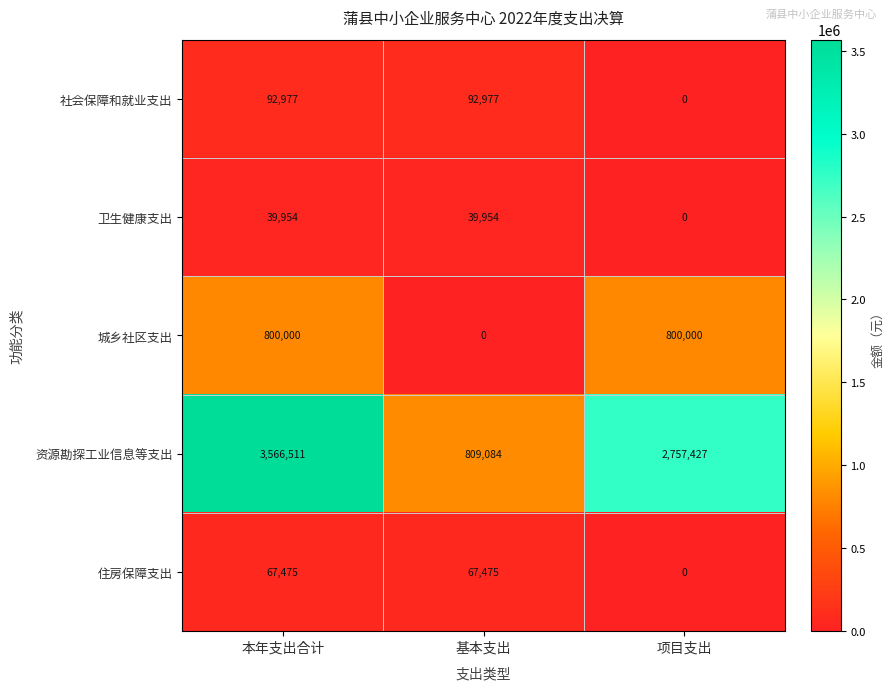

What is the sum of the 住房保障支出 values at 项目支出 and 本年支出合计?

67475